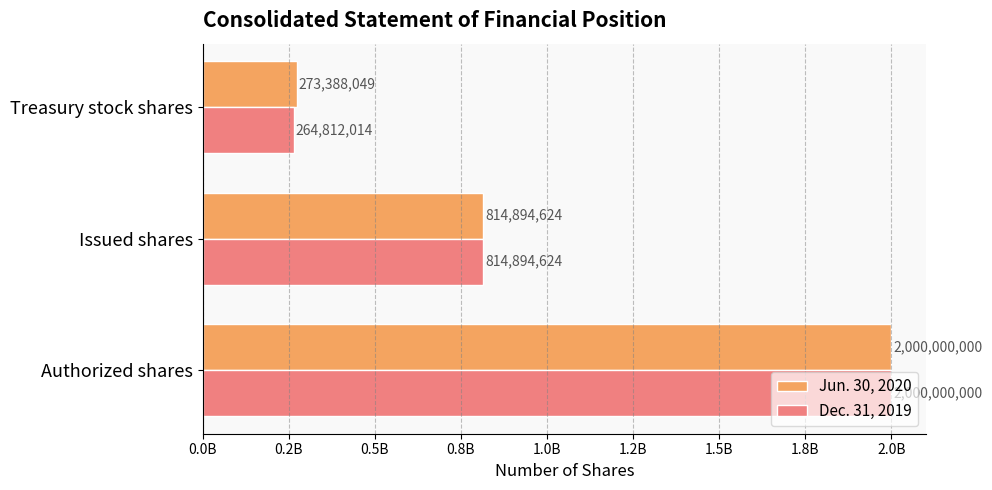

What are all the series names shown in the legend?

Jun. 30, 2020, Dec. 31, 2019